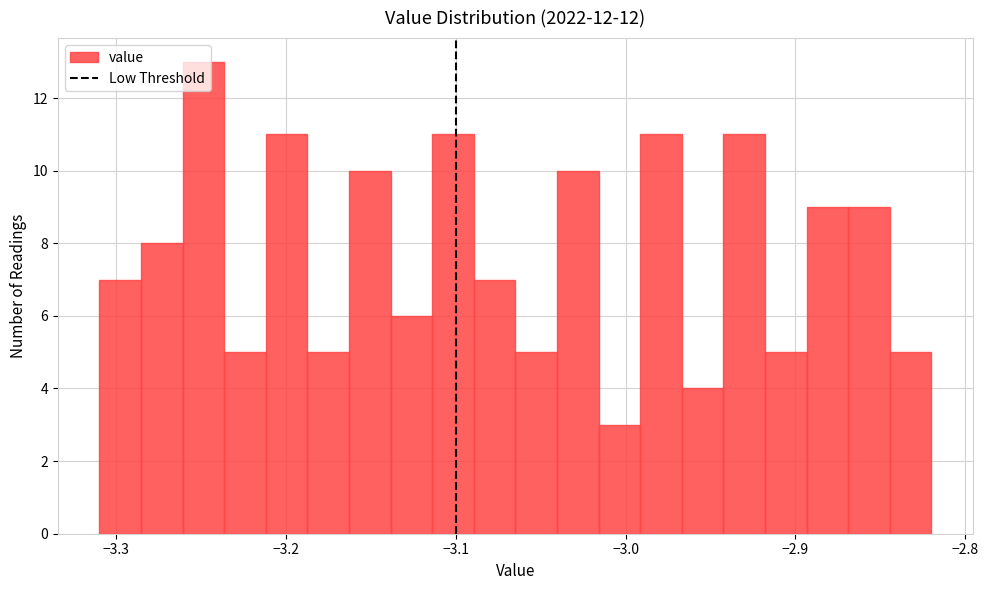

Around what value on the x-axis is the tallest bar? Give the approximate position of its centre, as read against the axis.

-3.25